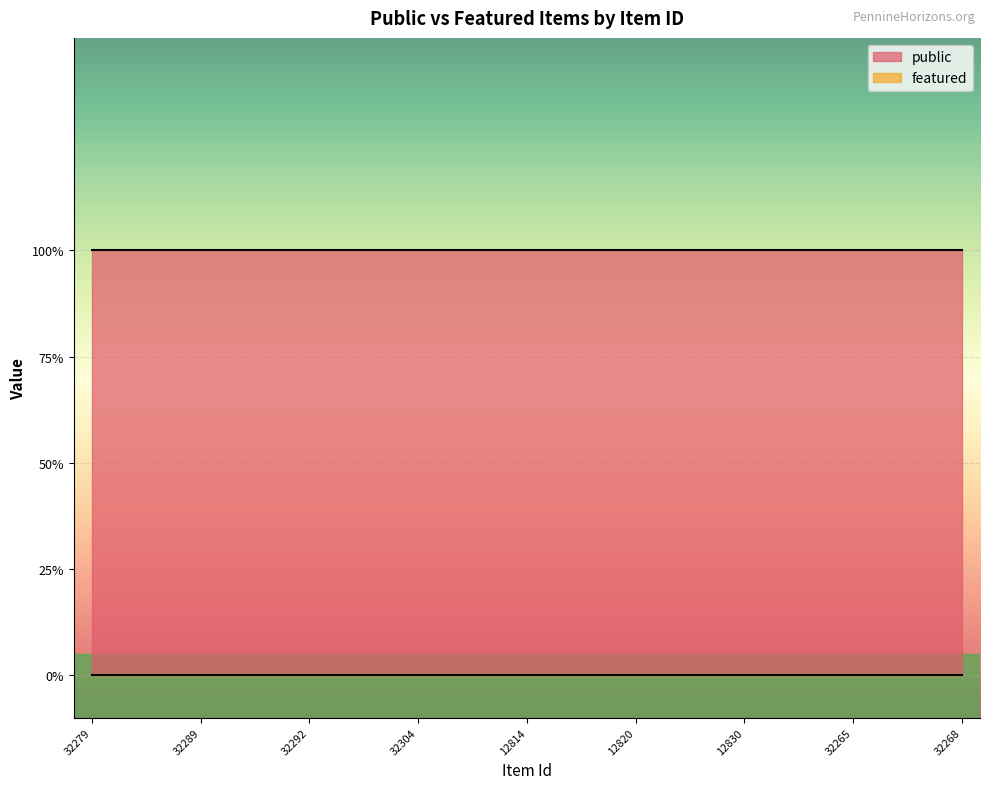

True or false: featured and public intersect in this chart.

False